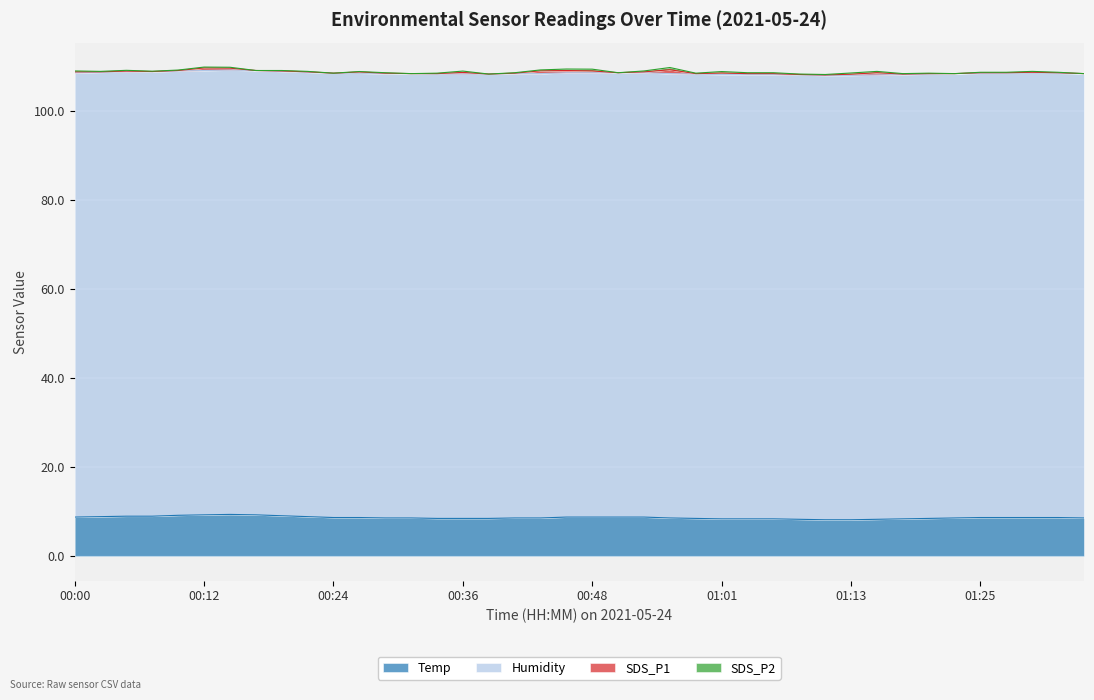

How many lines are shown in the chart?

4